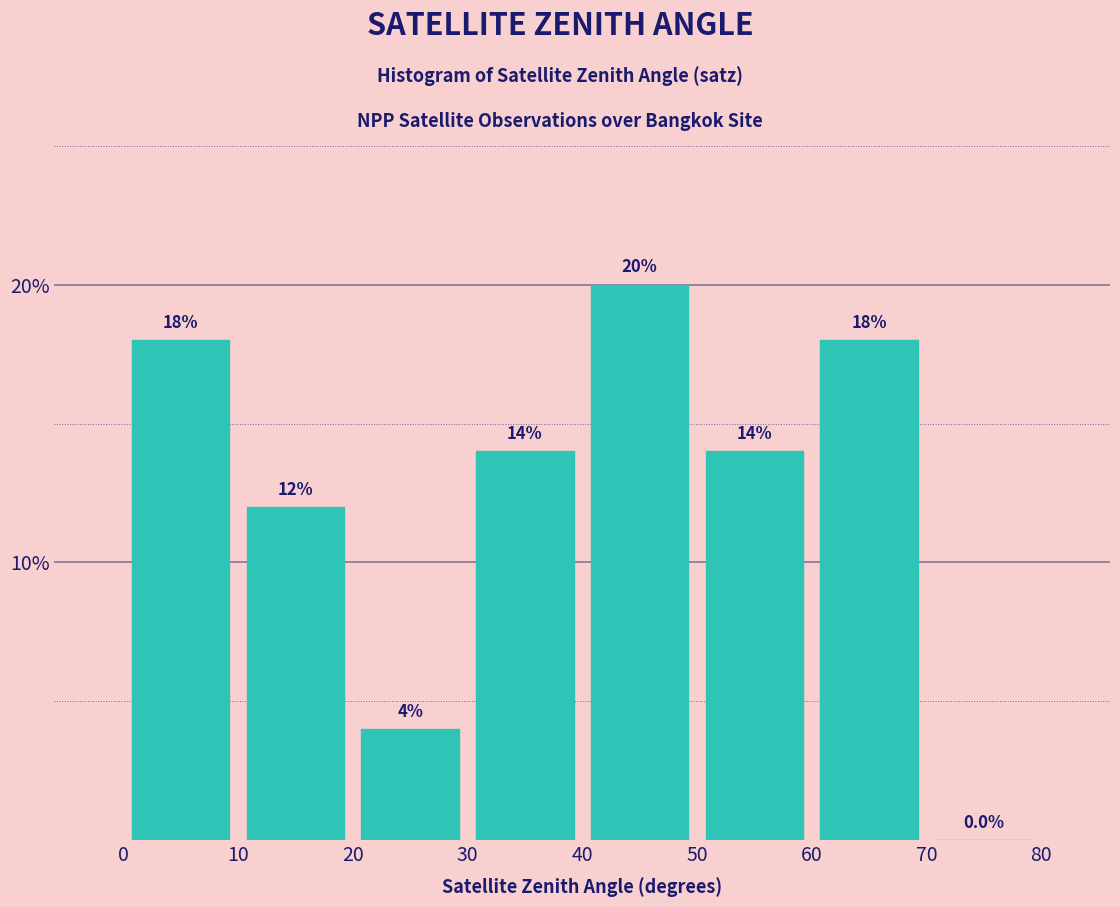

Reading left to right, transcribe this chart: for each bar, give the range it covers on the x-axis and its height.

0 to 10: 18.0
10 to 20: 12.0
20 to 30: 4.0
30 to 40: 14.0
40 to 50: 20.0
50 to 60: 14.0
60 to 70: 18.0
70 to 80: 0.0